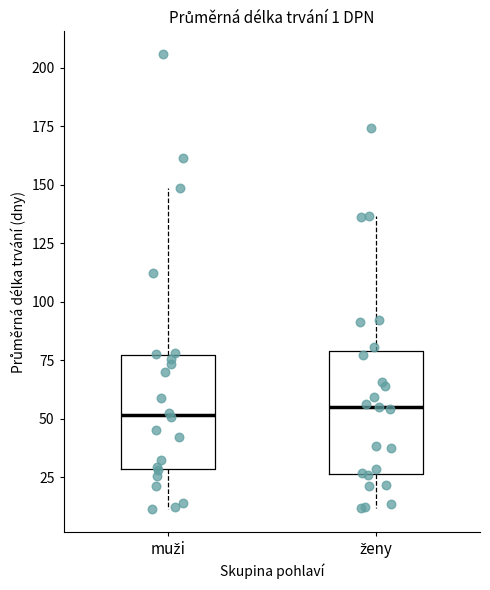

Reading left to right, transcribe this box plot: for each box, give where its median line is, the range the box spans, and where its two whiskers end, as read against the y-axis. The values are not printed on the chart, so give them approximately, as read against the axis.

muži: median 50, box 30 to 75, whiskers 10 to 150
ženy: median 55, box 25 to 80, whiskers 10 to 135